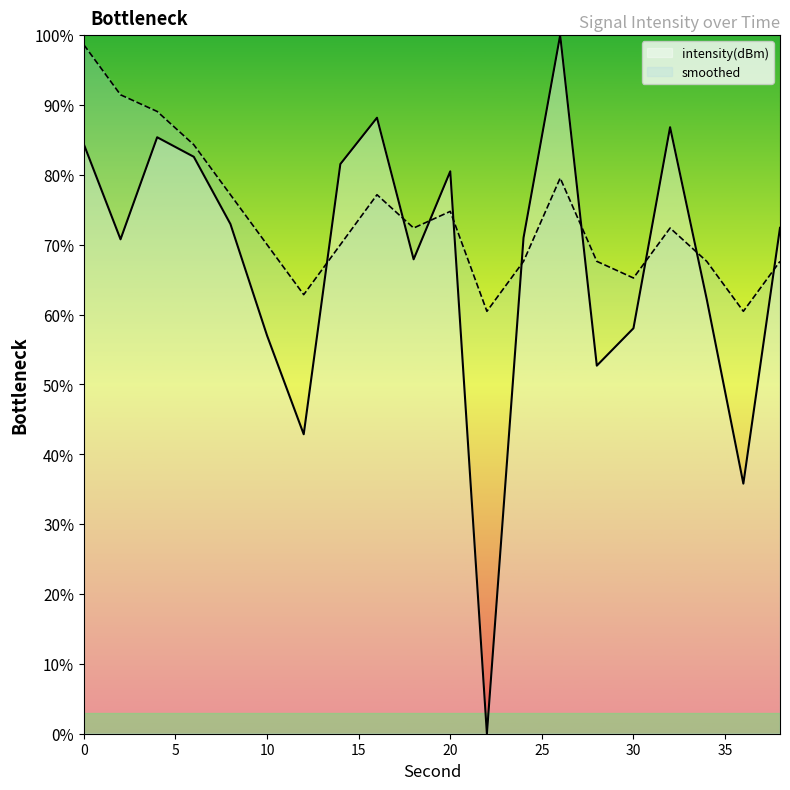

How many intersections are there between smoothed and intensity(dBm)?

9